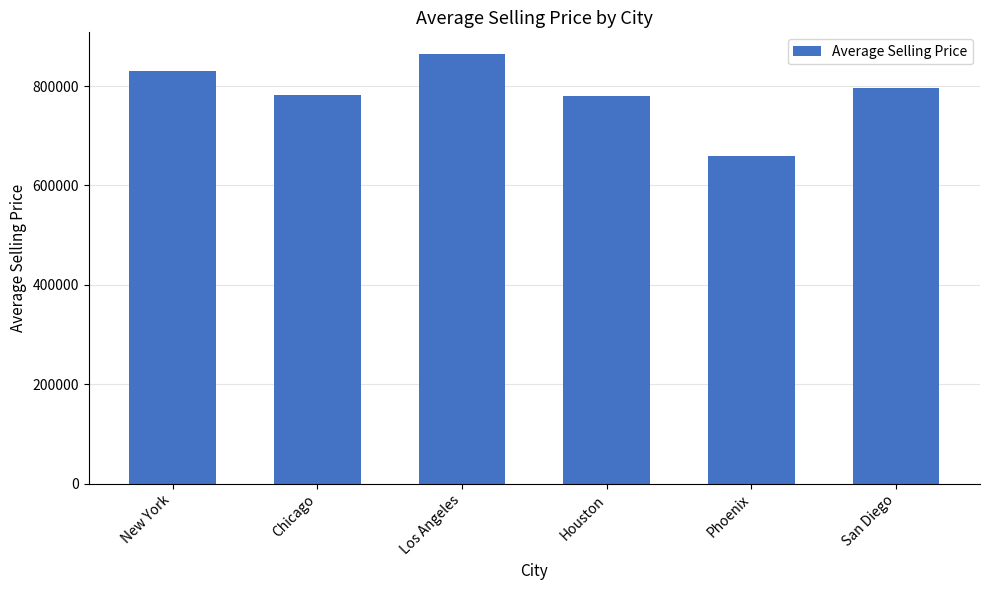

Read the value at New York.

830225.3